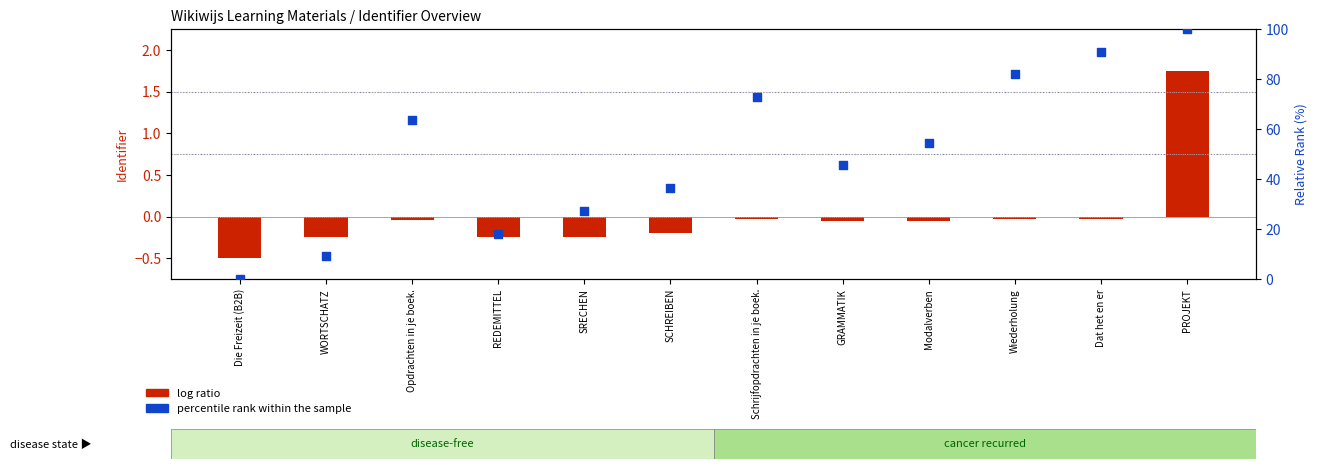

What is the total value across all series at Modalverben?

54.5